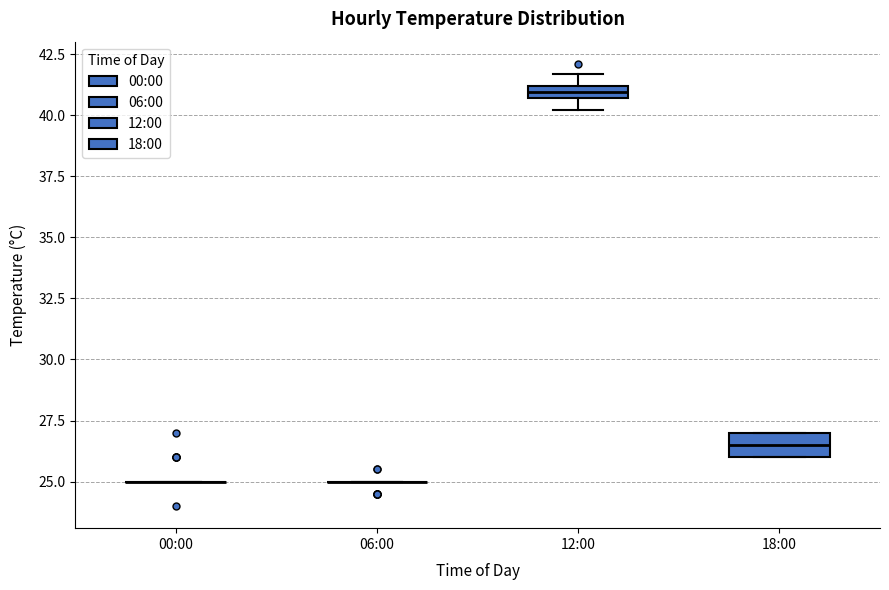

Comparing the boxes themselves (not the whiskers), which one is the tallest?

18:00